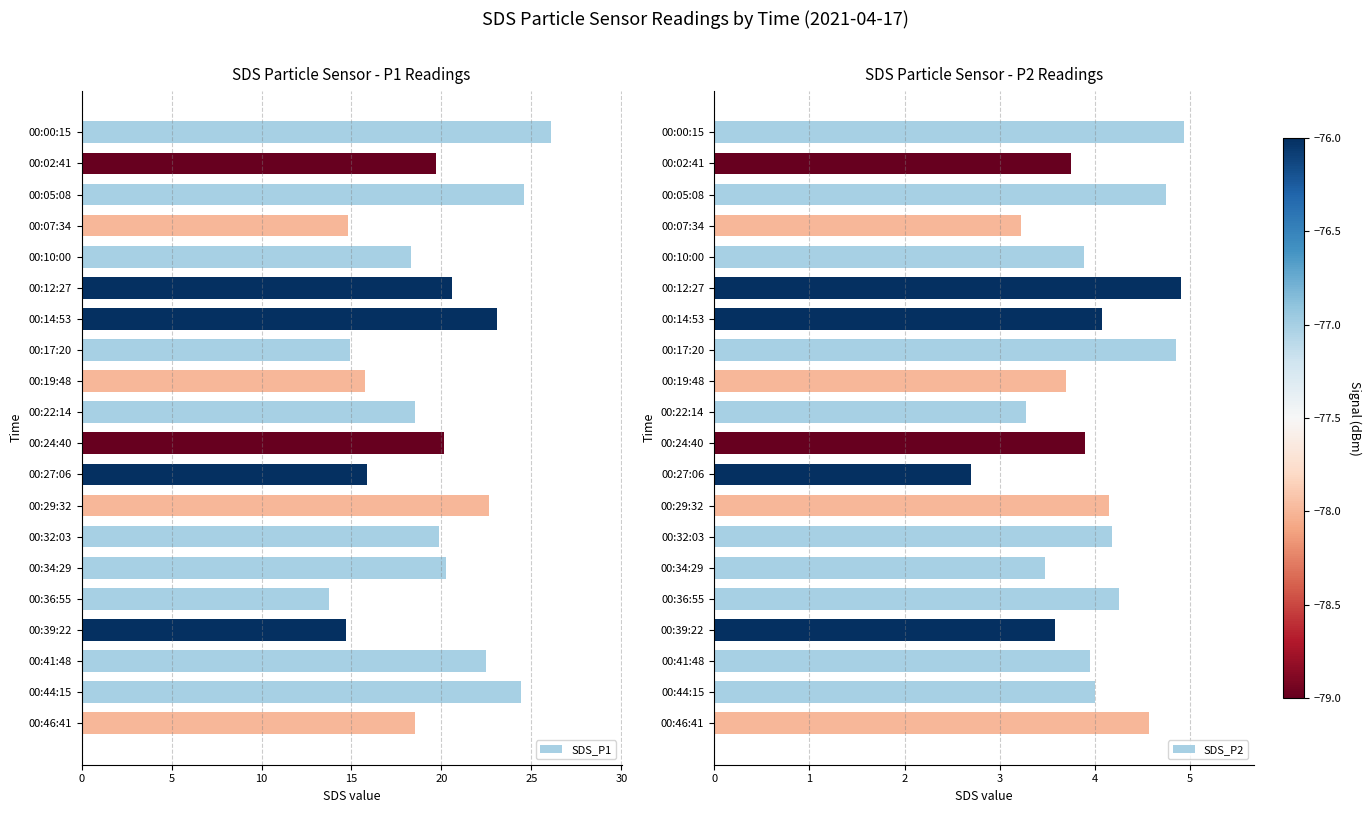

What is the difference between the maximum and minimum values in the SDS_P1 series?

12.4